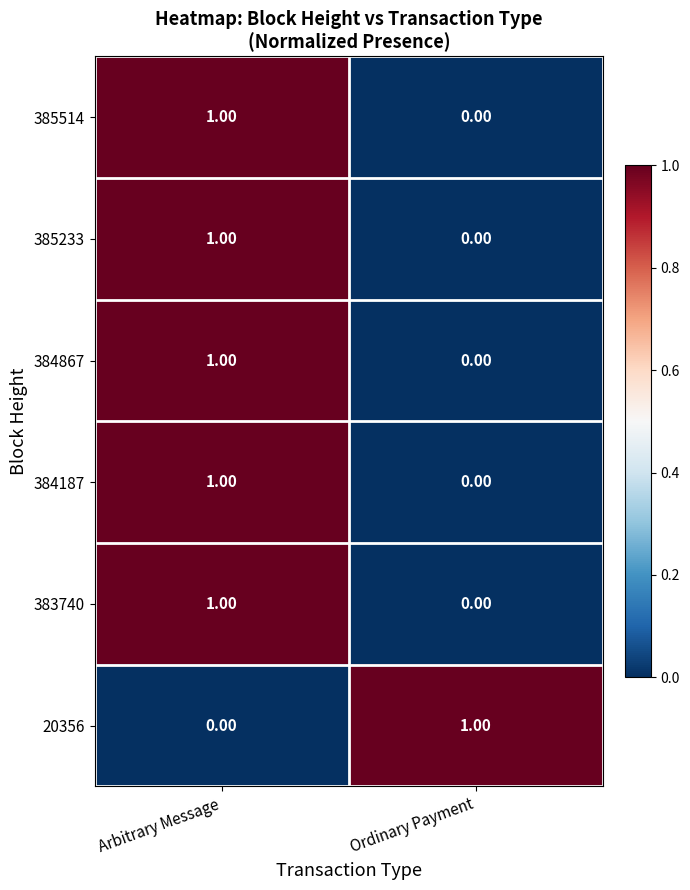

At which label is 20356 closest to 0?

Arbitrary Message